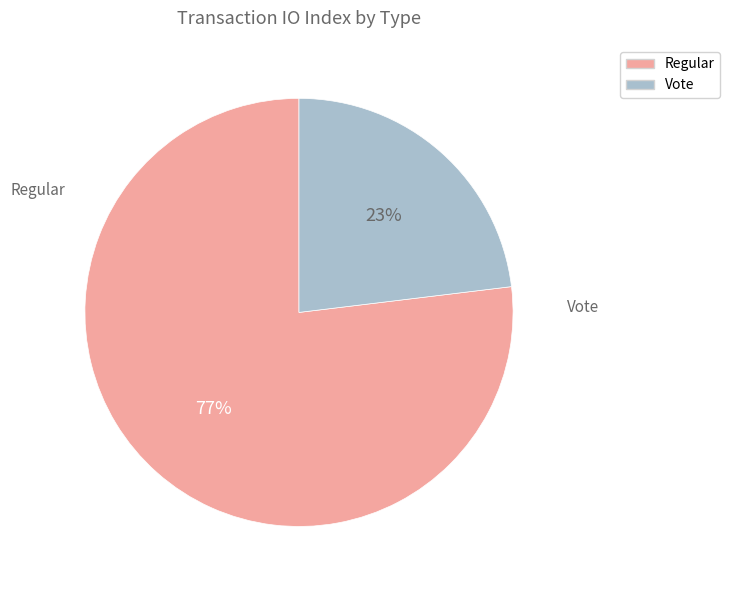

Do Vote and Regular together represent more than half of the pie?

Yes